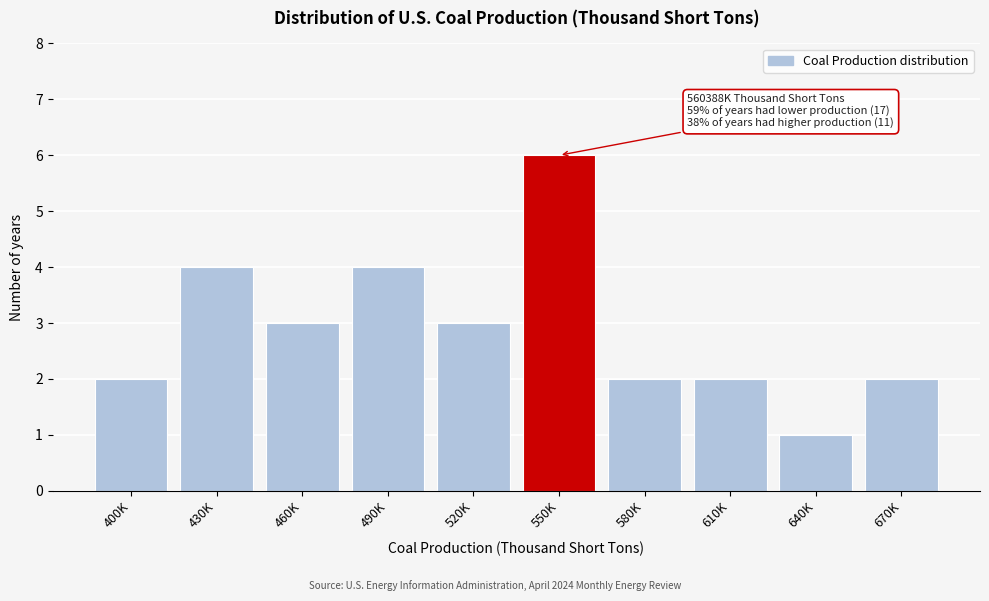

Reading left to right, extract all data points from this chart.

400K=2	430K=4	460K=3	490K=4	520K=3	550K=6	580K=2	610K=2	640K=1	670K=2